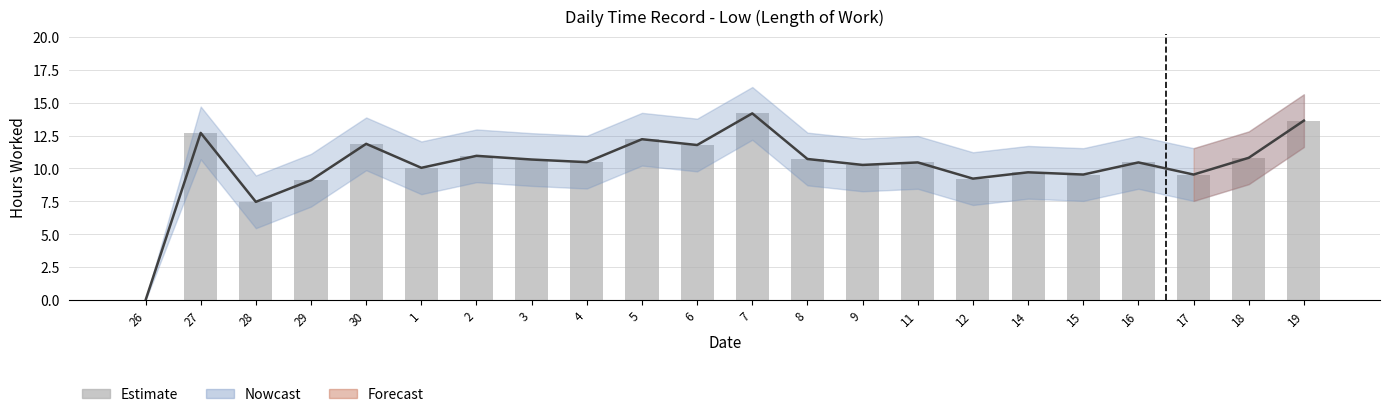

At which label is the value closest to 7?

28